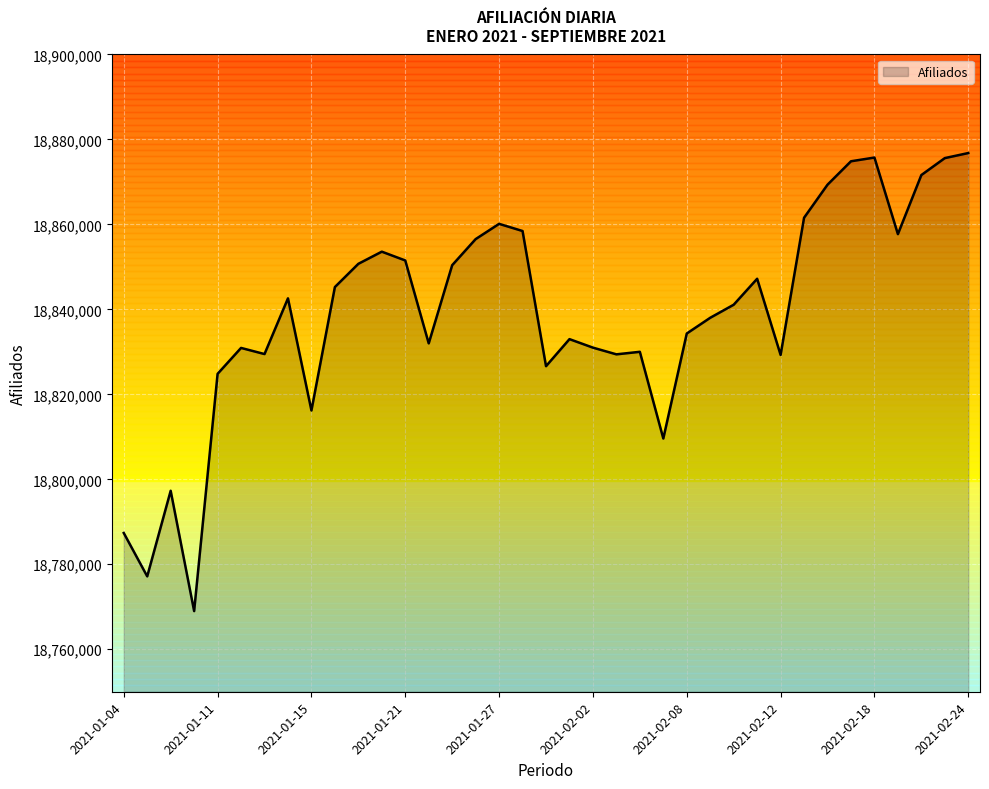

What is the difference between the maximum and minimum values?

107820